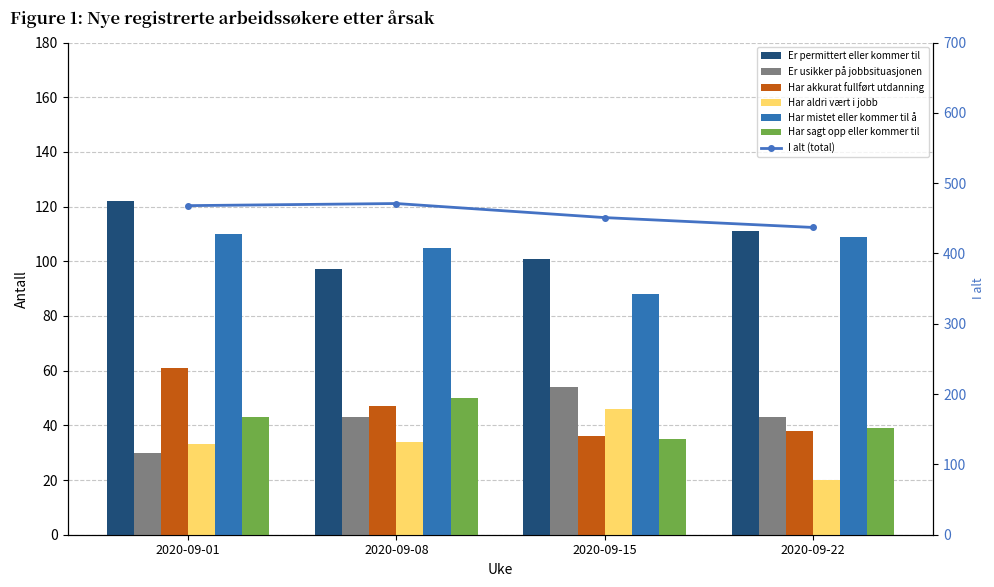

The Har sagt opp eller kommer til å si opp series shows 35 at 2020-09-15. True or false?

True